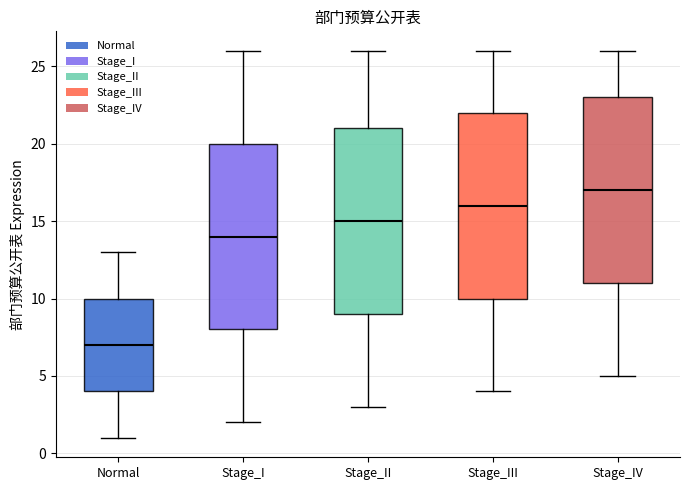

Reading left to right, read every box against the y-axis: the position of its median line, the range the box covers, and the ends of its whiskers. The values are not printed on the chart, so give them approximately, as read against the axis.

Normal: median 7, box 4 to 10, whiskers 1 to 13
Stage_I: median 14, box 8 to 20, whiskers 2 to 26
Stage_II: median 15, box 9 to 21, whiskers 3 to 26
Stage_III: median 16, box 10 to 22, whiskers 4 to 26
Stage_IV: median 17, box 11 to 23, whiskers 5 to 26